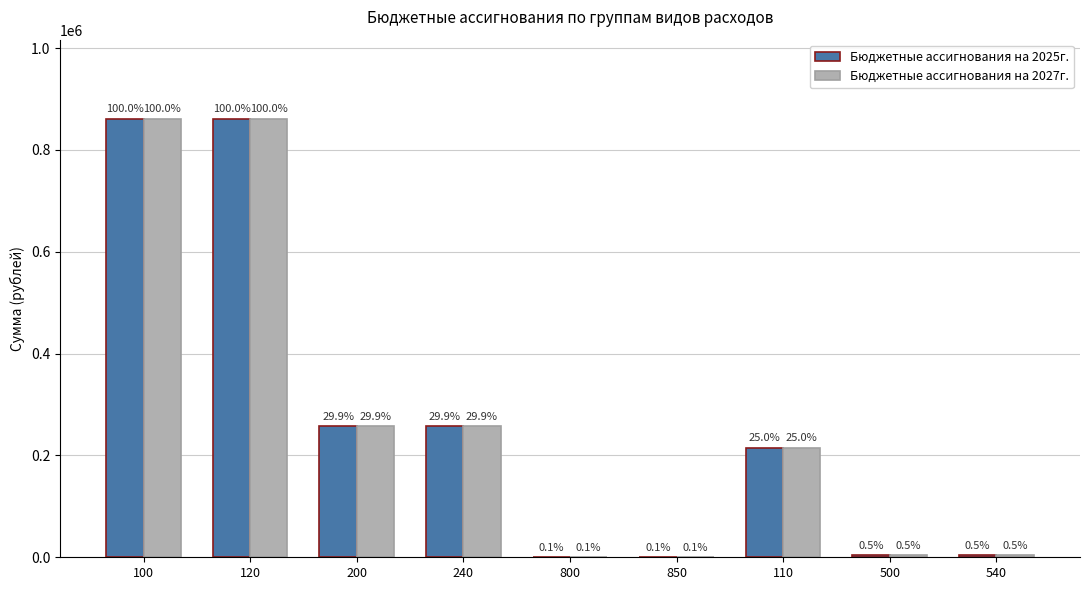

What is the difference between the Бюджетные ассигнования на 2025г. values at 240 and 500?

252826